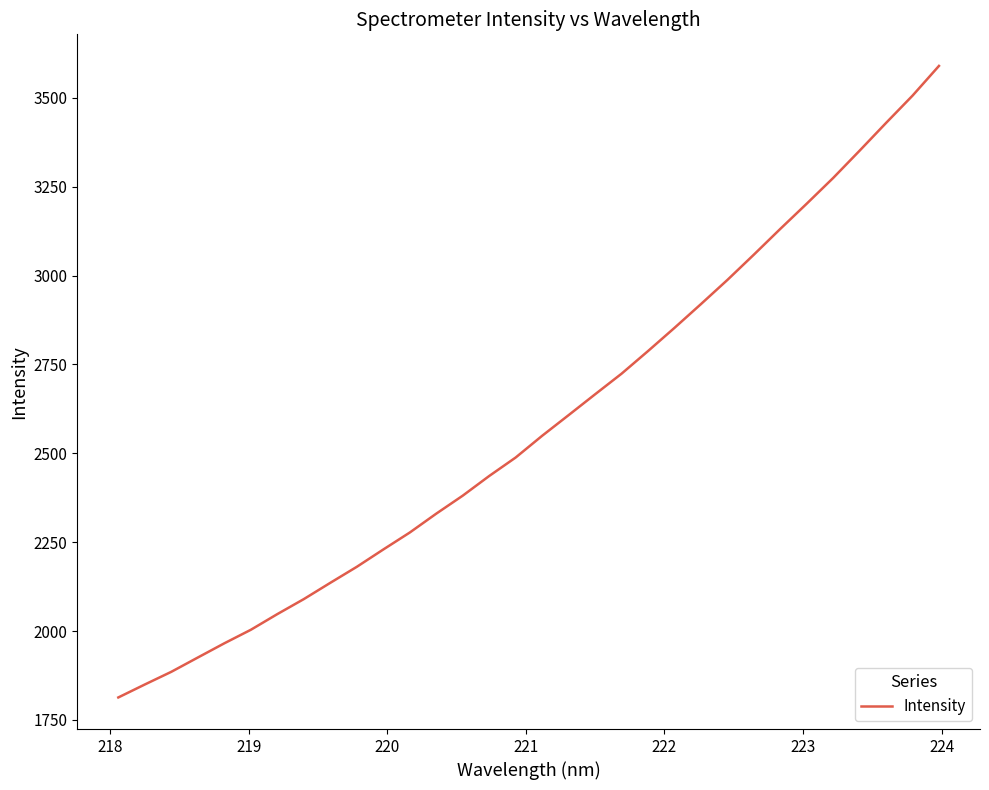

What is the greatest value displayed?

3590.1